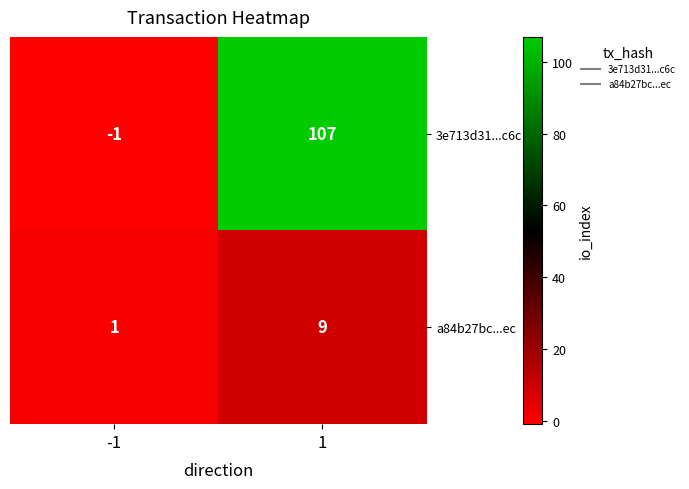

The value of 3e713d31...c6c at 1 is 107. True or false?

True